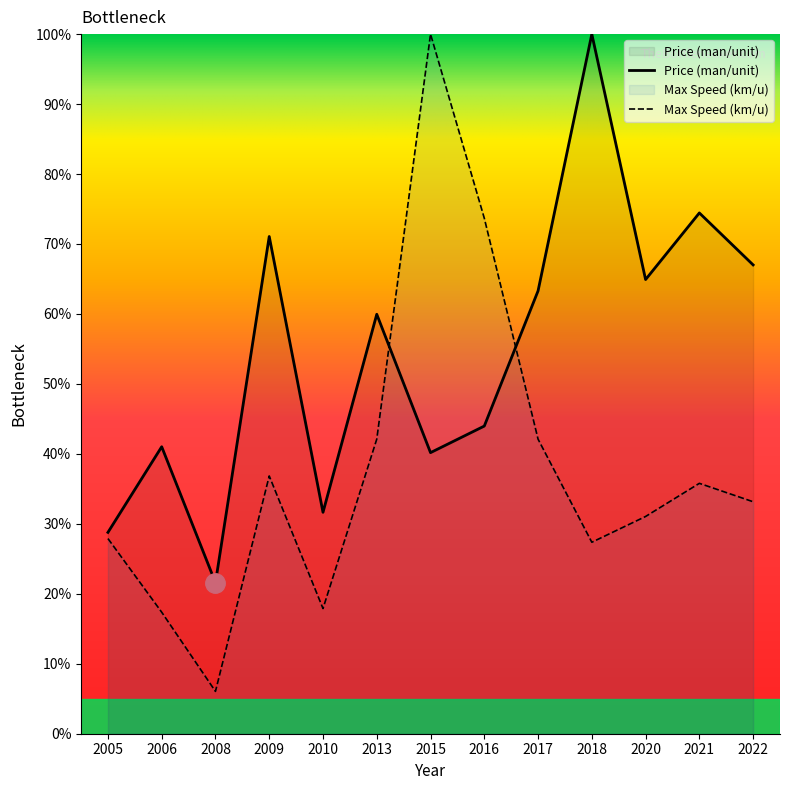

Which series changed the most between 2006 and 2022?

Price (man/unit)